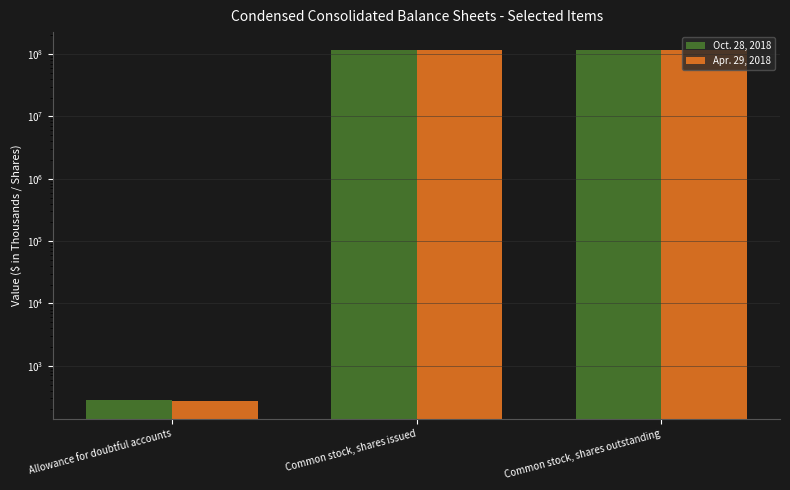

What is the minimum value for Oct. 28, 2018?

280